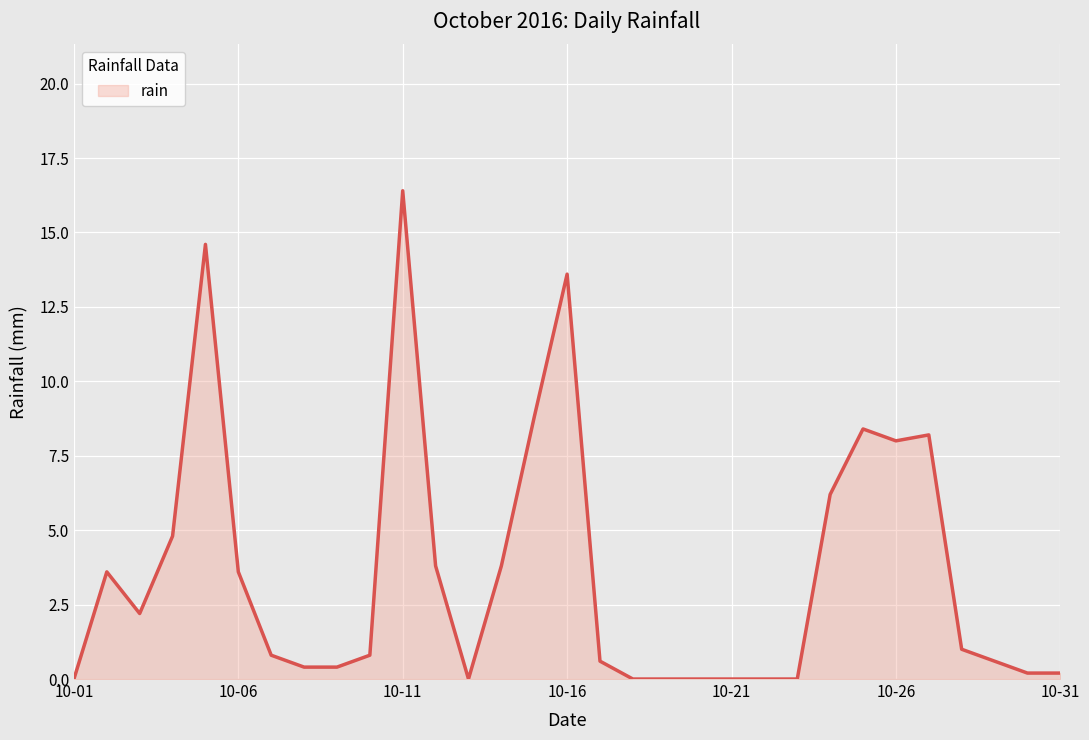

Reading left to right, what are all the values shown in this chart?

0.0	3.6	2.2	4.8	14.6	3.6	0.8	0.4	0.4	0.8	16.4	3.8	0.0	3.8	8.8	13.6	0.6	0.0	0.0	0.0	0.0	0.0	0.0	6.2	8.4	8.0	8.2	1.0	0.6	0.2	0.2